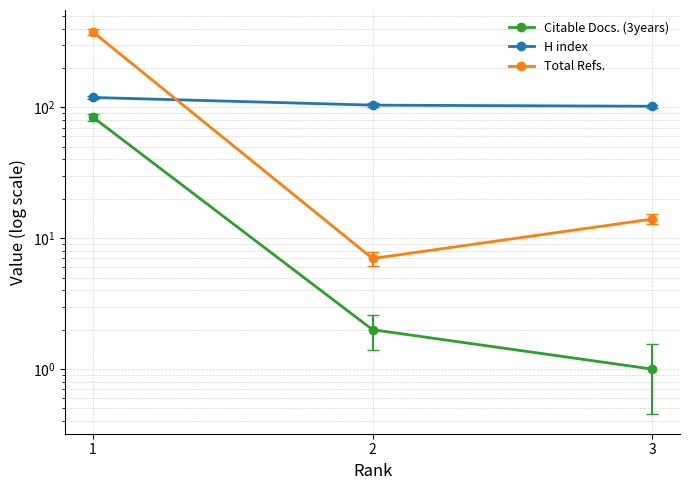

Where does the H index series first go above 104?

1